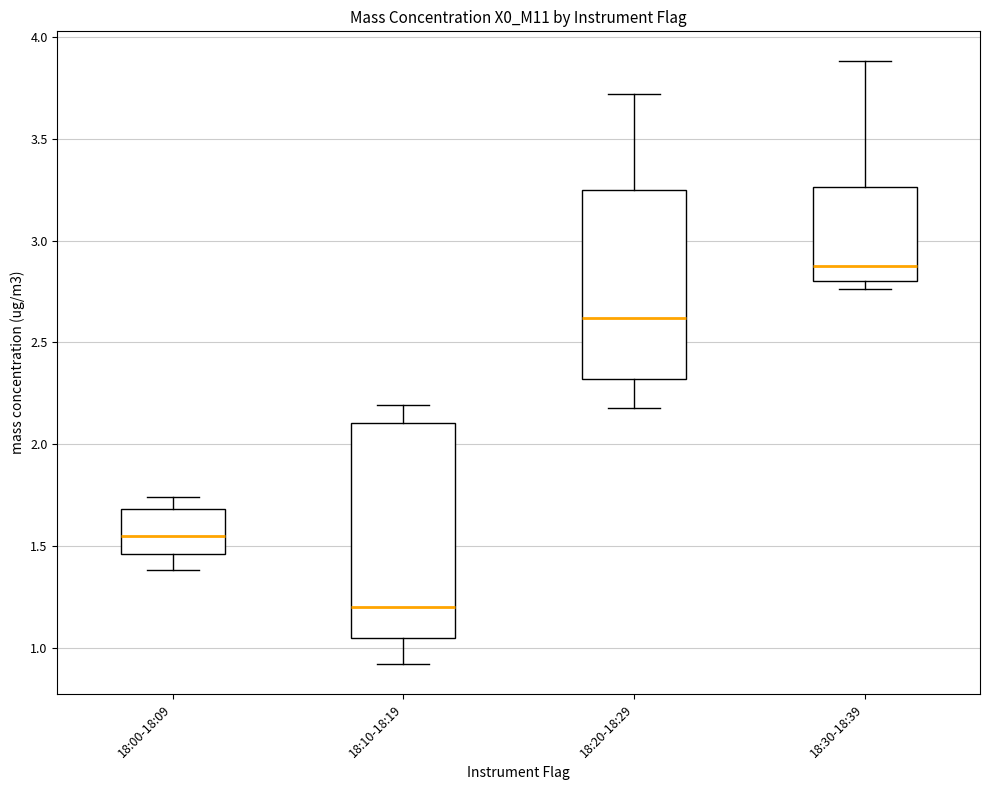

Which box's median line is the lowest?

18:10-18:19